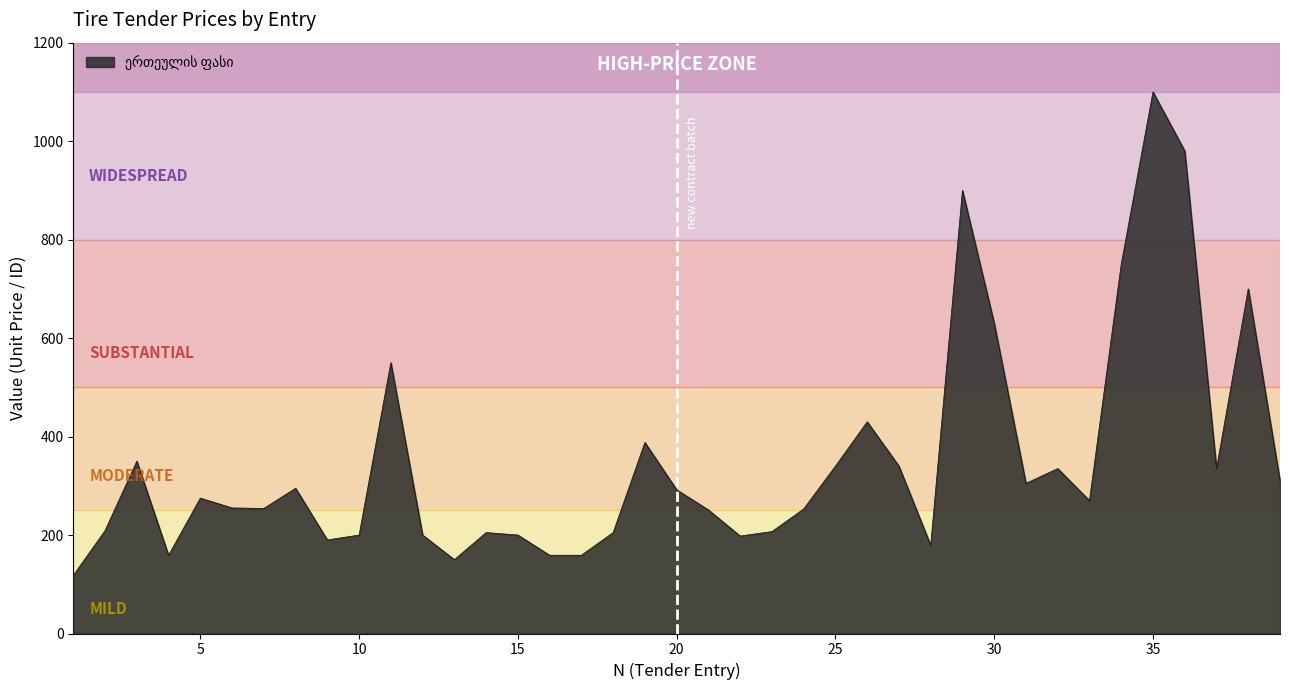

What is the minimum value shown in the chart?

118